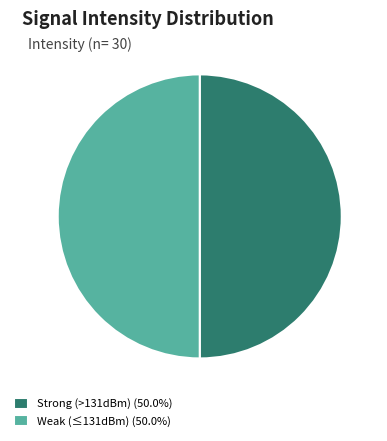

Combined, do Strong (>131dBm) (50.0%) and Weak (≤131dBm) (50.0%) account for over 50%?

Yes